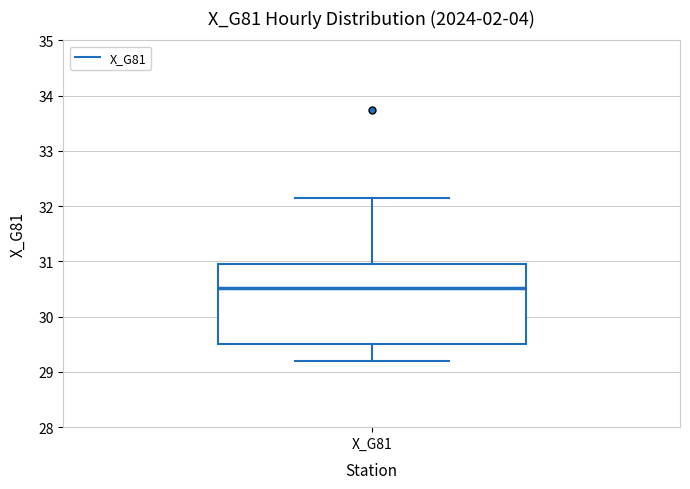

Read this box plot against the y-axis: the position of the median line, the range covered by the box, and the ends of both whiskers. The values are not printed on the chart, so give them approximately, as read against the axis.

median 30.5, box 29.5 to 31.0, whiskers 29.2 to 32.1